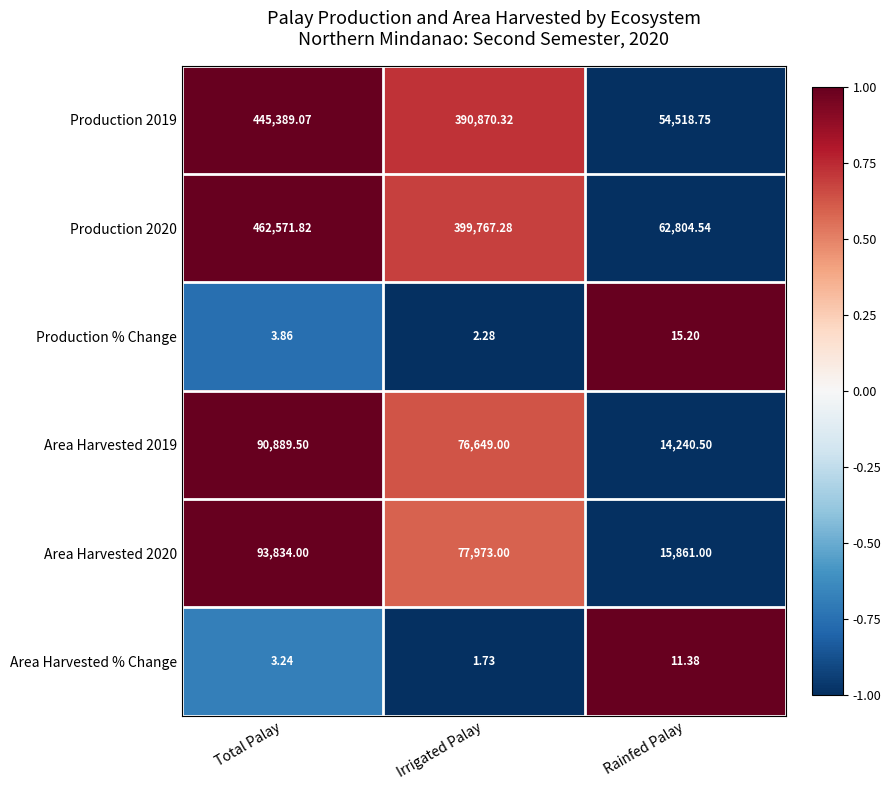

Which series has the largest total across all categories?

Production 2020